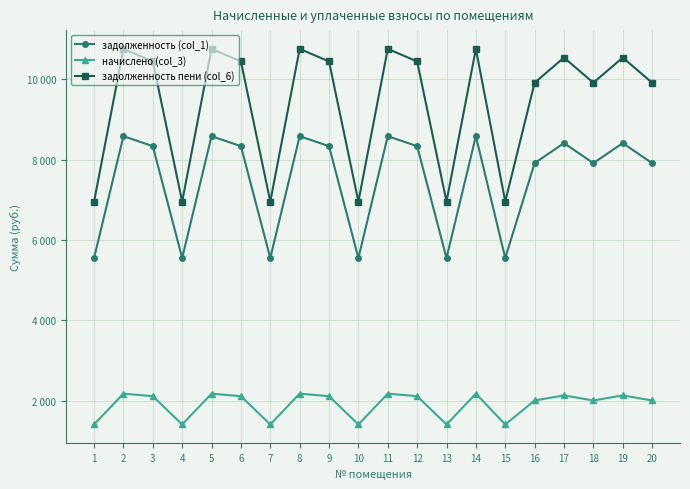

Is this an area chart (filled region under the line)?

No